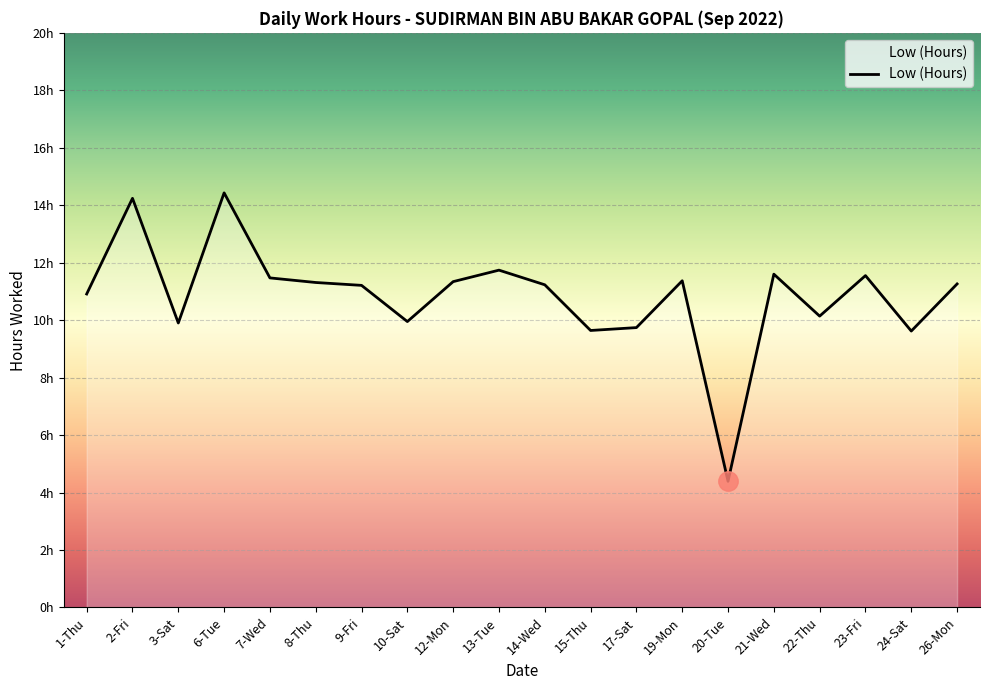

What is the label of the 1st point from the left?

1-Thu